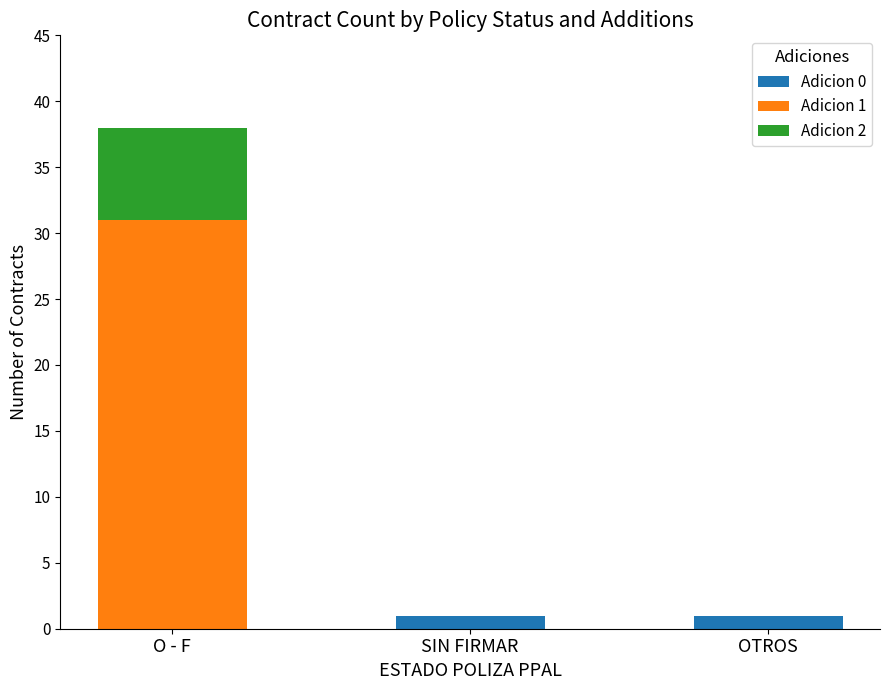

True or false: Adicion 0 has a value of 1 at OTROS.

True